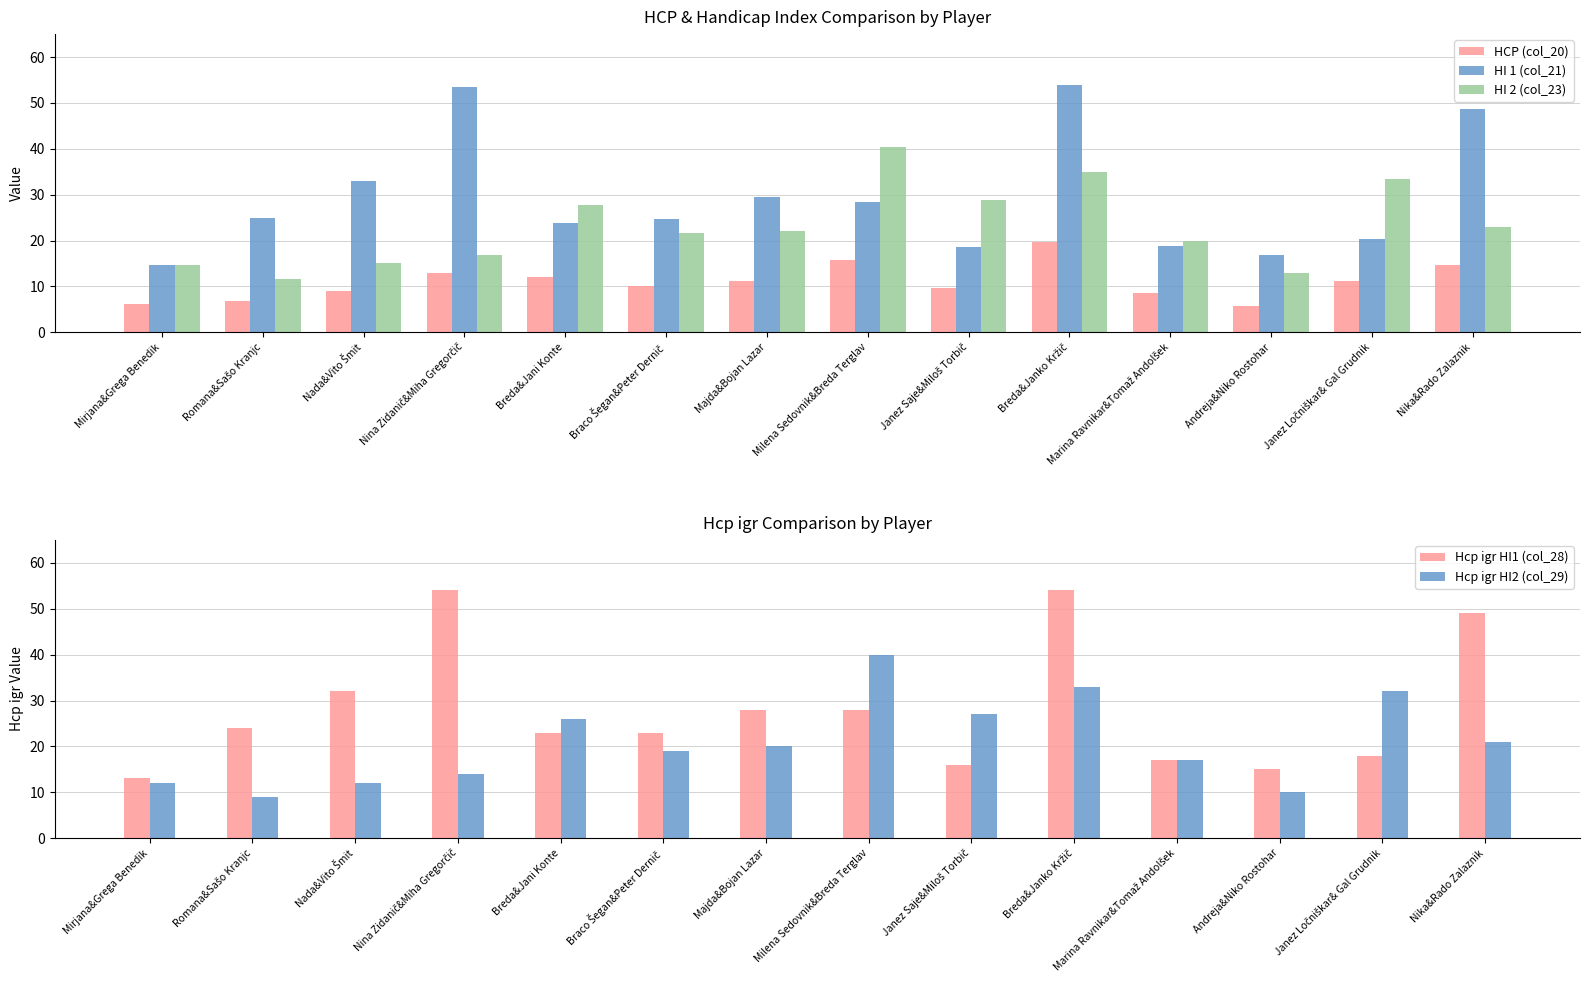

List the series in order of their peak value, lowest first.

HCP (col_20), Hcp igr HI2 (col_29), HI 2 (col_23), HI 1 (col_21), Hcp igr HI1 (col_28)